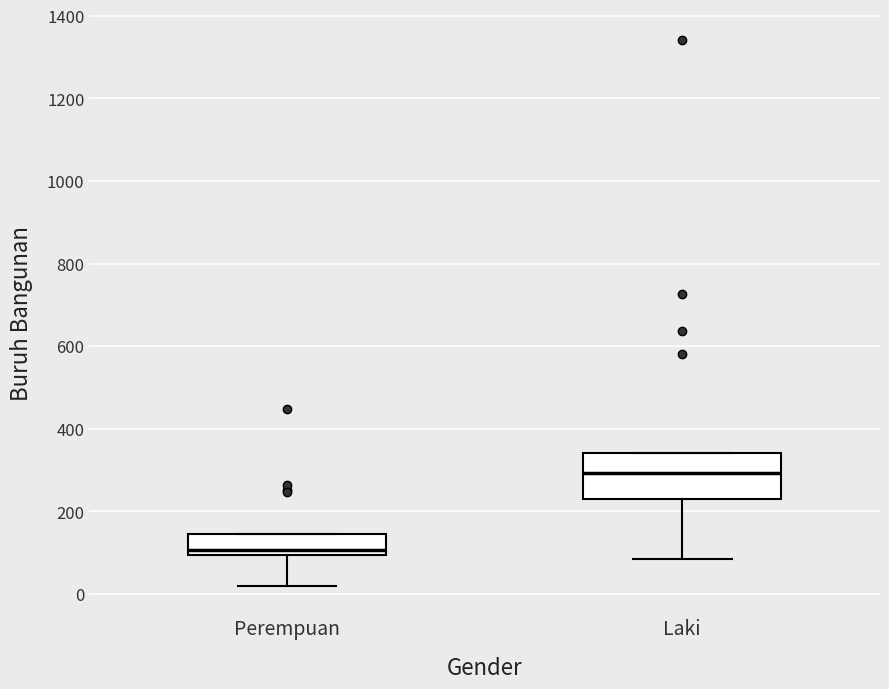

Reading left to right, read every box against the y-axis: the position of its median line, the range the box covers, and the ends of its whiskers. The values are not printed on the chart, so give them approximately, as read against the axis.

Perempuan: median 100 (just above the box's lower edge), box 100 to 140, whiskers 20 to 140
Laki: median 300, box 220 to 340, whiskers 80 to 340